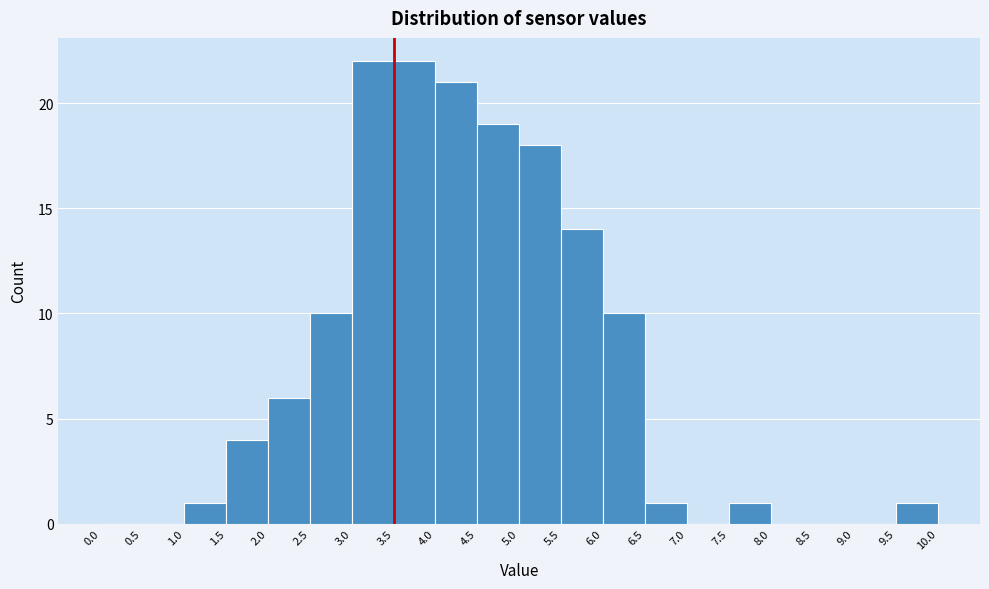

Reading left to right, transcribe this chart: for each bar, give the range it covers on the x-axis and its height. The values are not printed on the chart, so give them approximately, as read against the axis.

0.0 to 0.5: 0
0.5 to 1.0: 0
1.0 to 1.5: 1
1.5 to 2.0: 4
2.0 to 2.5: 6
2.5 to 3.0: 10
3.0 to 3.5: 22
3.5 to 4.0: 22
4.0 to 4.5: 21
4.5 to 5.0: 19
5.0 to 5.5: 18
5.5 to 6.0: 14
6.0 to 6.5: 10
6.5 to 7.0: 1
7.0 to 7.5: 0
7.5 to 8.0: 1
8.0 to 8.5: 0
8.5 to 9.0: 0
9.0 to 9.5: 0
9.5 to 10.0: 1